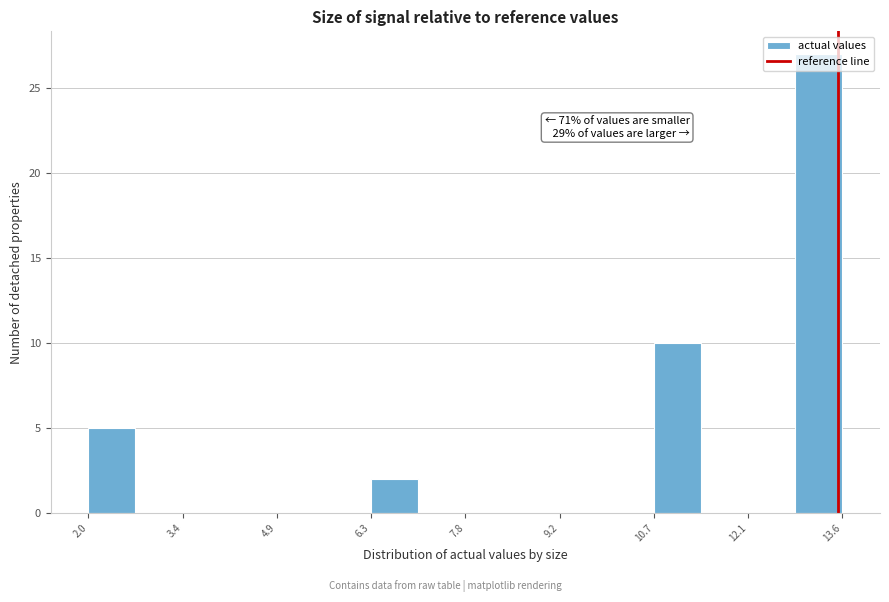

Around what value on the x-axis is the tallest bar? Give the approximate position of its centre, as read against the axis.

13.2